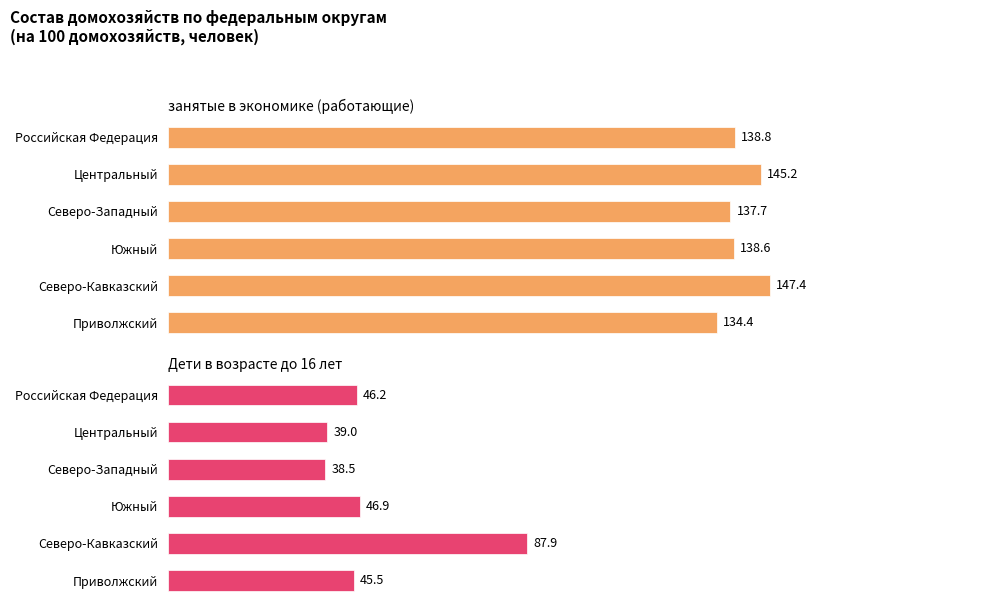

Rank the series at Центральный from lowest to highest value.

Дети в возрасте до 16 лет, занятые в экономике (работающие)